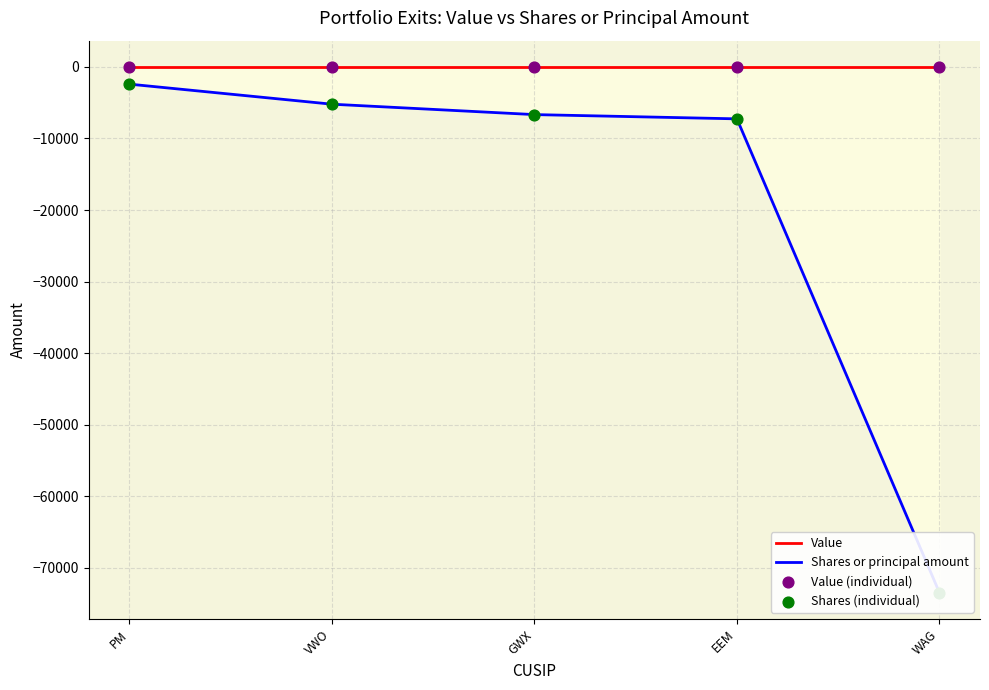

At which category is the sum across all series the highest?

PM